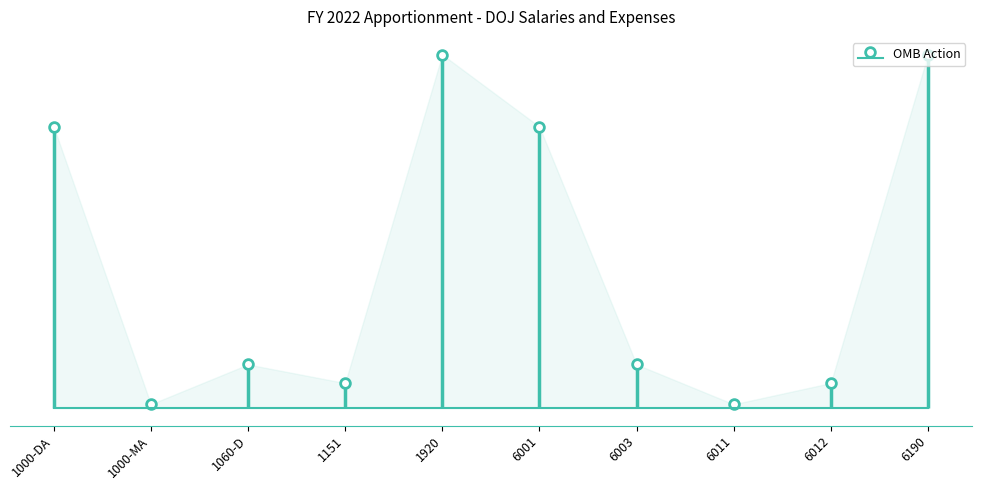

True or false: there are more than 0 points higher than both neighbors.

True